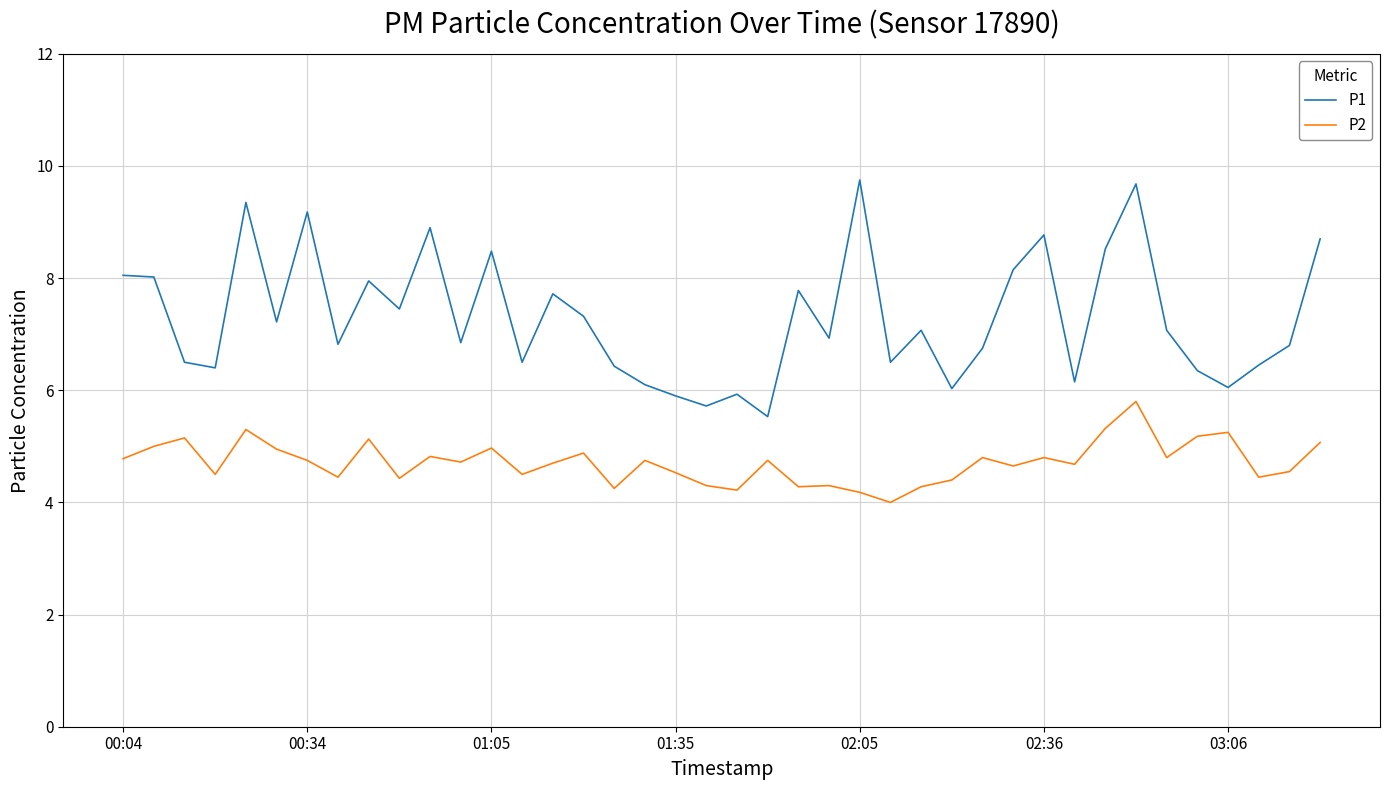

True or false: P2 and P1 cross at least once.

False